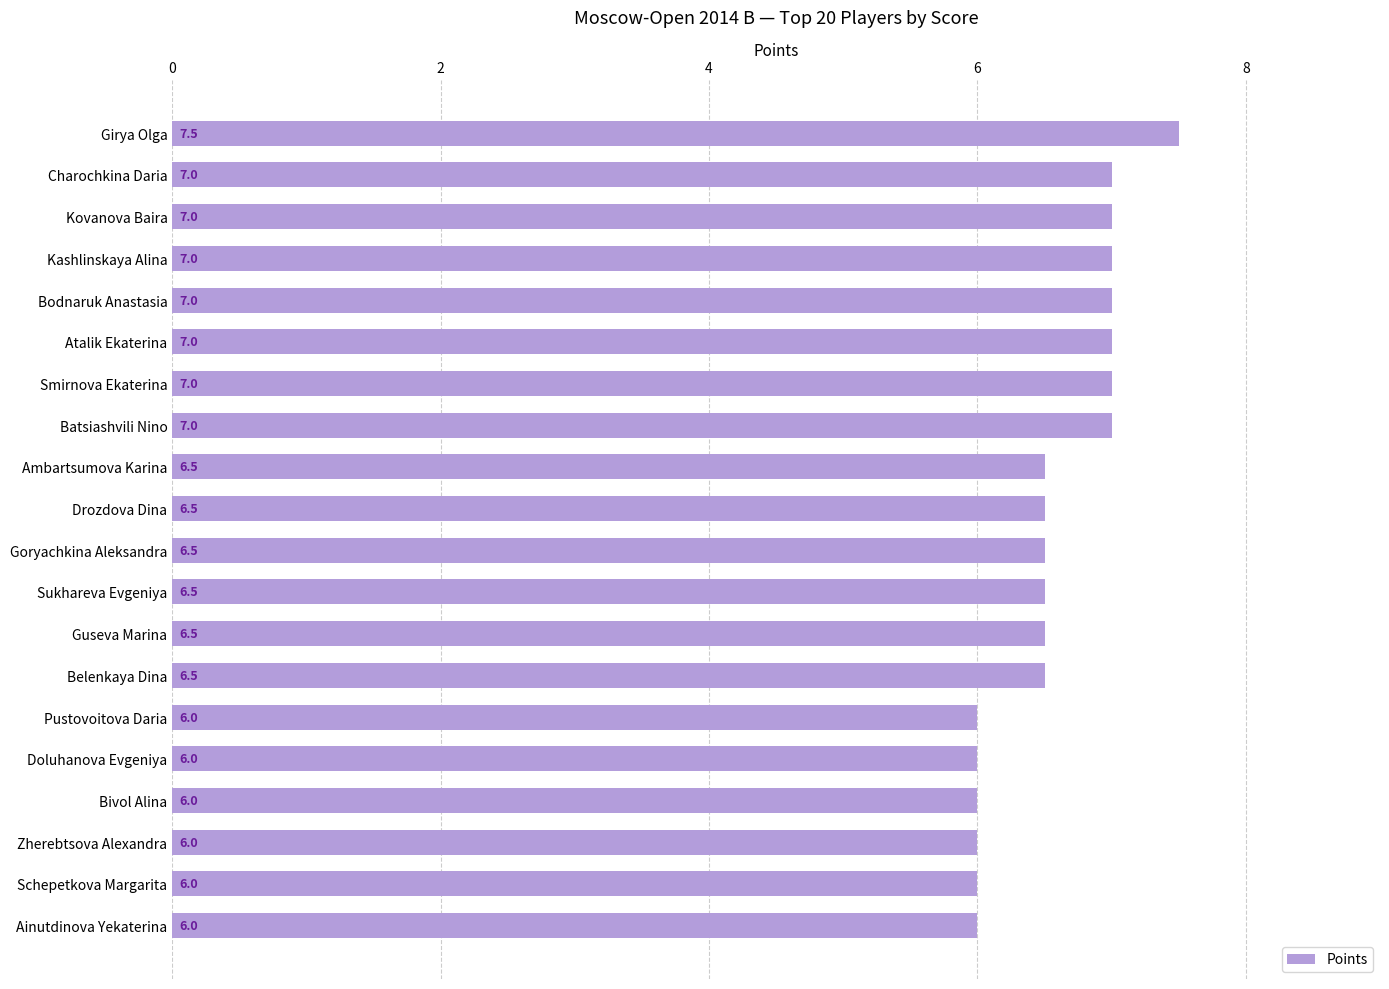

The value at Belenkaya Dina is 4.2. True or false?

False